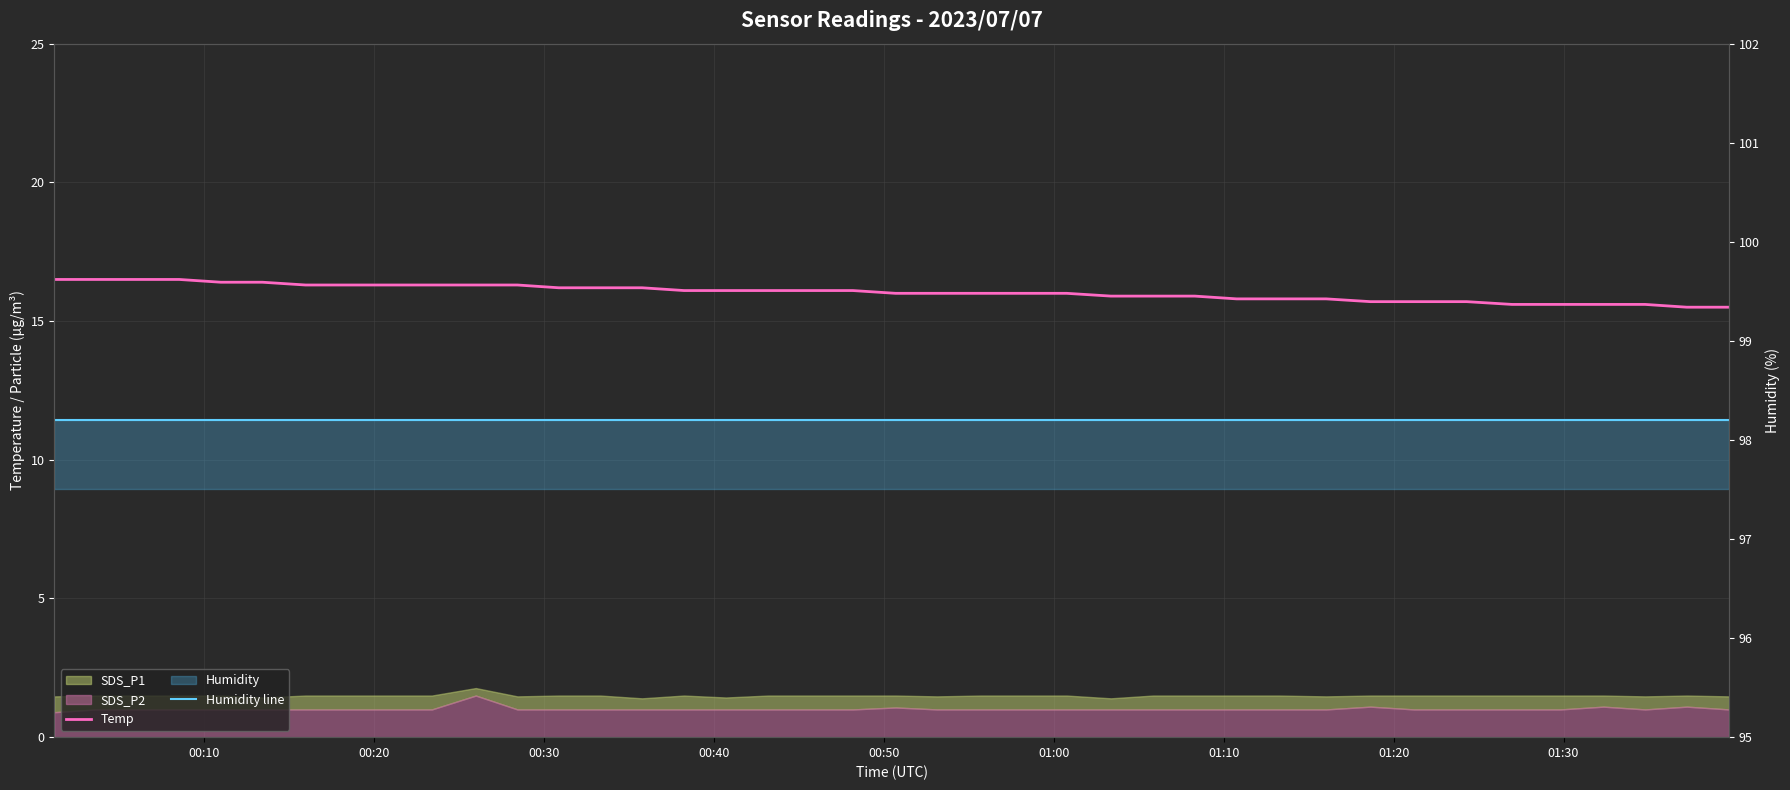

At which label does Temp first exceed 16?

00:10